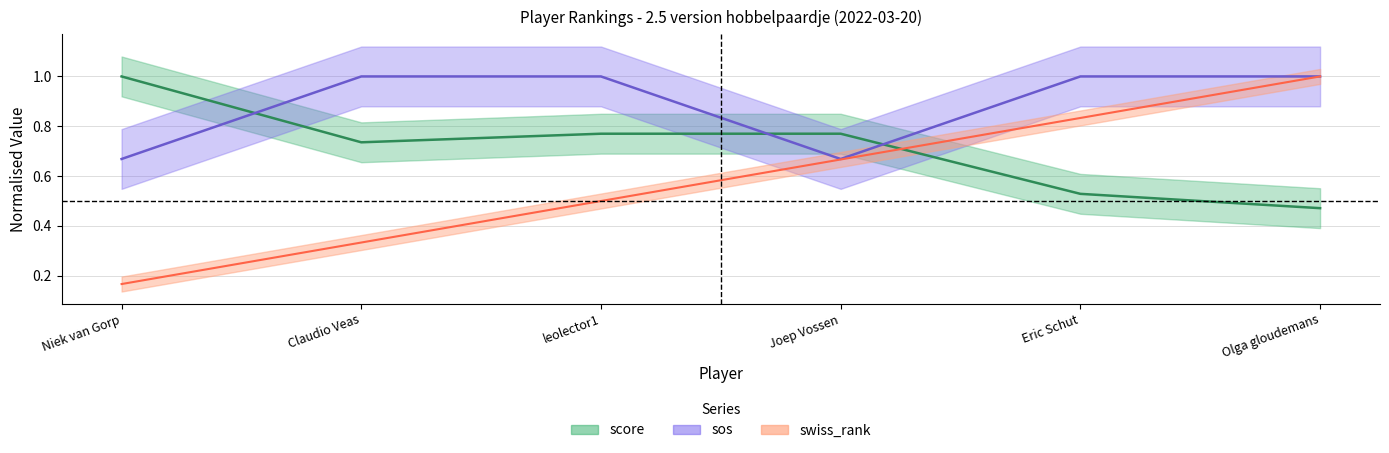

True or false: sos and swiss_rank cross at least once.

False